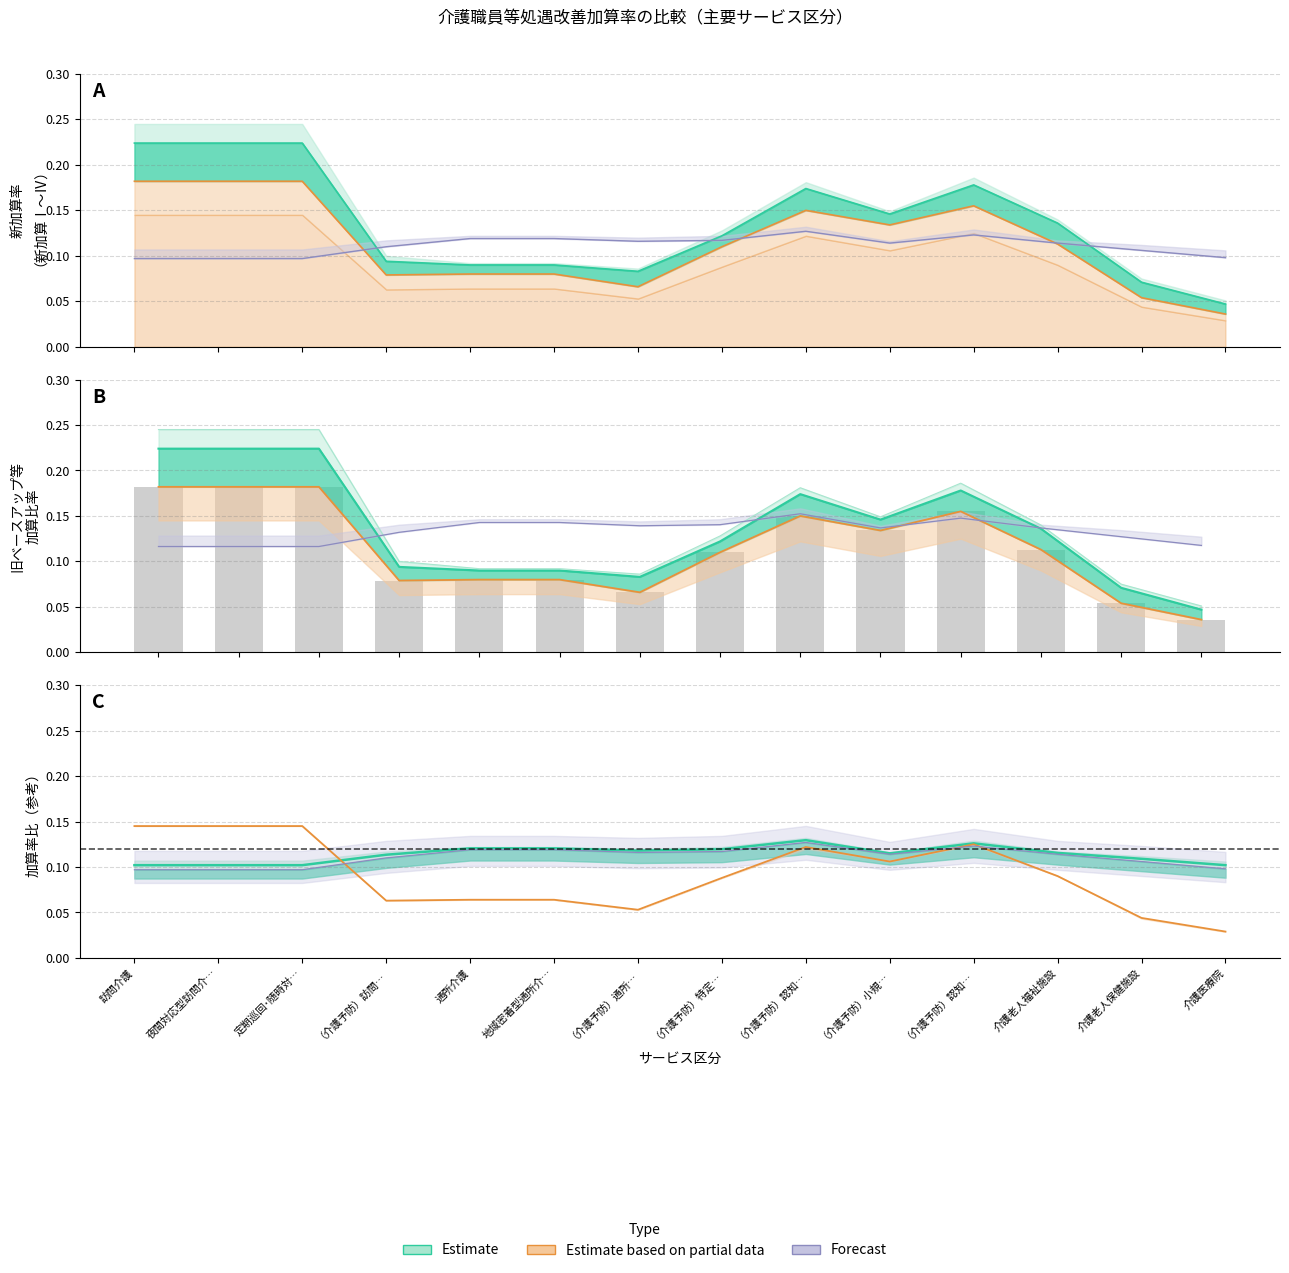

Where is 新加算Ⅱ nearest to the value 0?

介護医療院